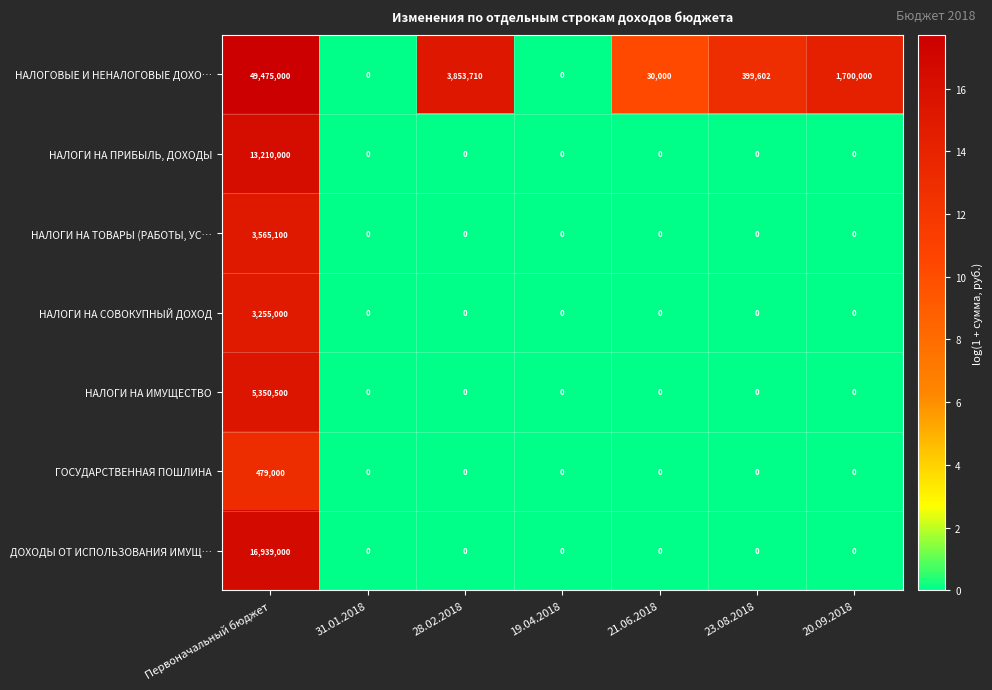

The value of НАЛОГИ НА ПРИБЫЛЬ, ДОХОДЫ at 28.02.2018 is 0. True or false?

True